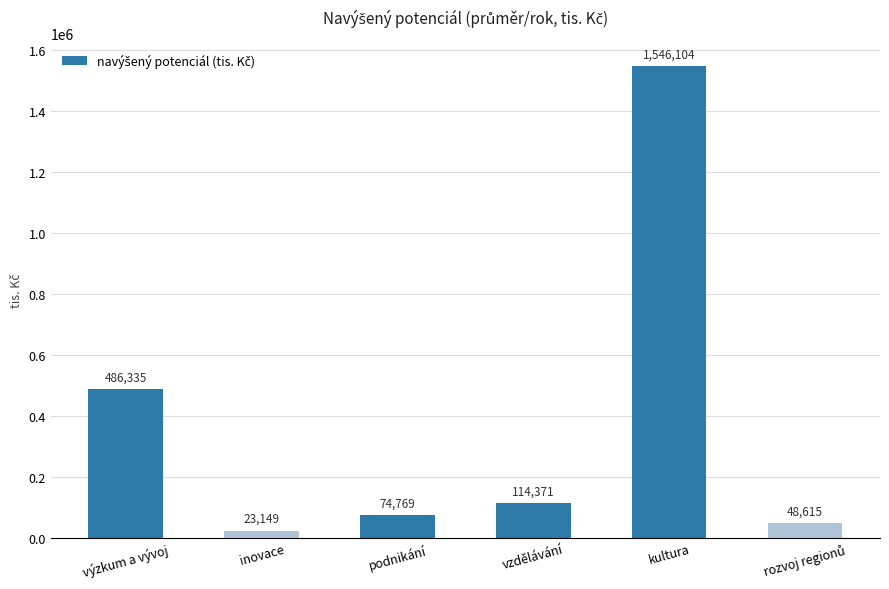

What is the value of the 4th bar from the left?

114371.0